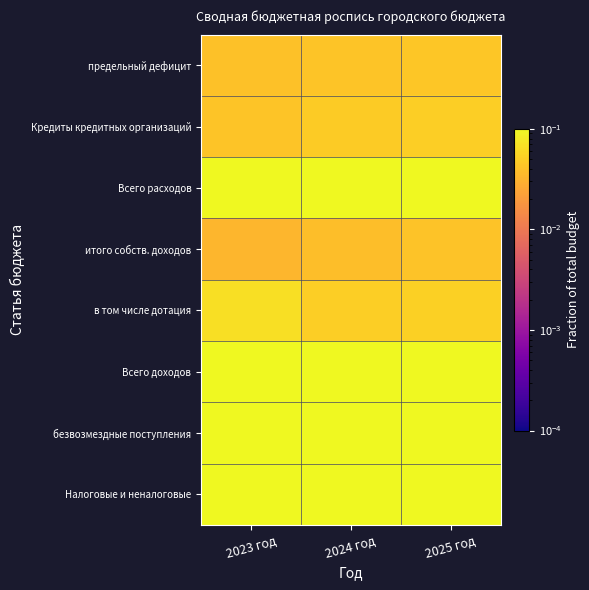

Count the number of data series in this chart.

8